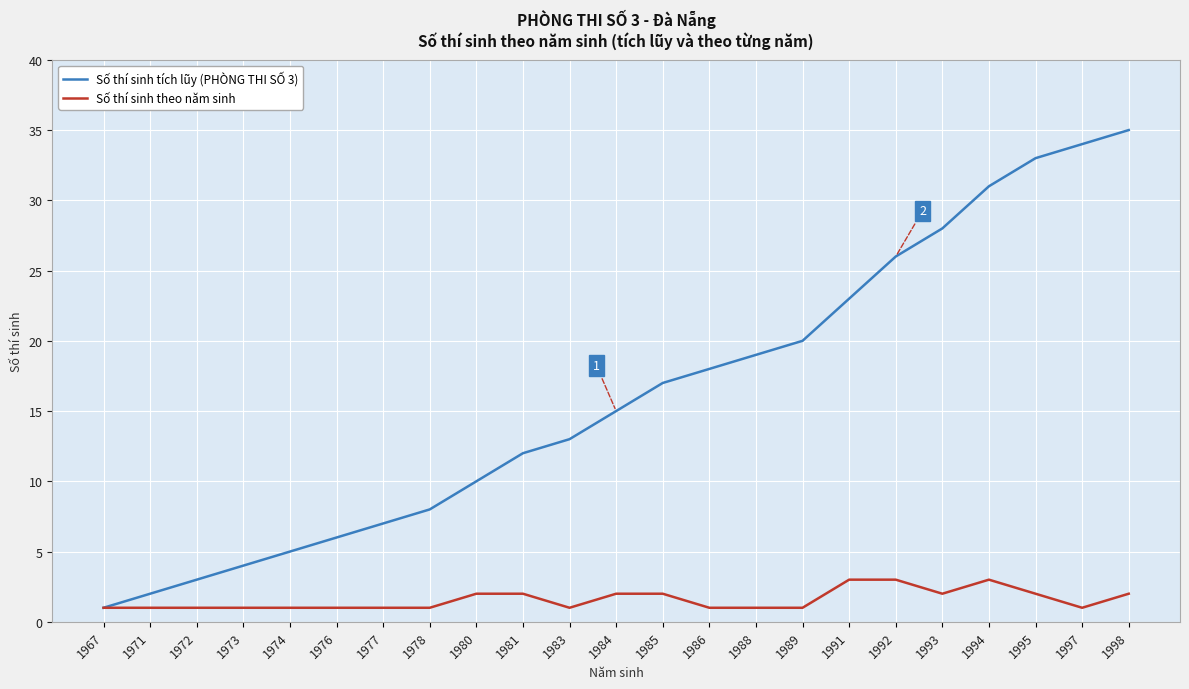

The Số thí sinh tích lũy (PHÒNG THI SỐ 3) series shows 3 at 1978. True or false?

False